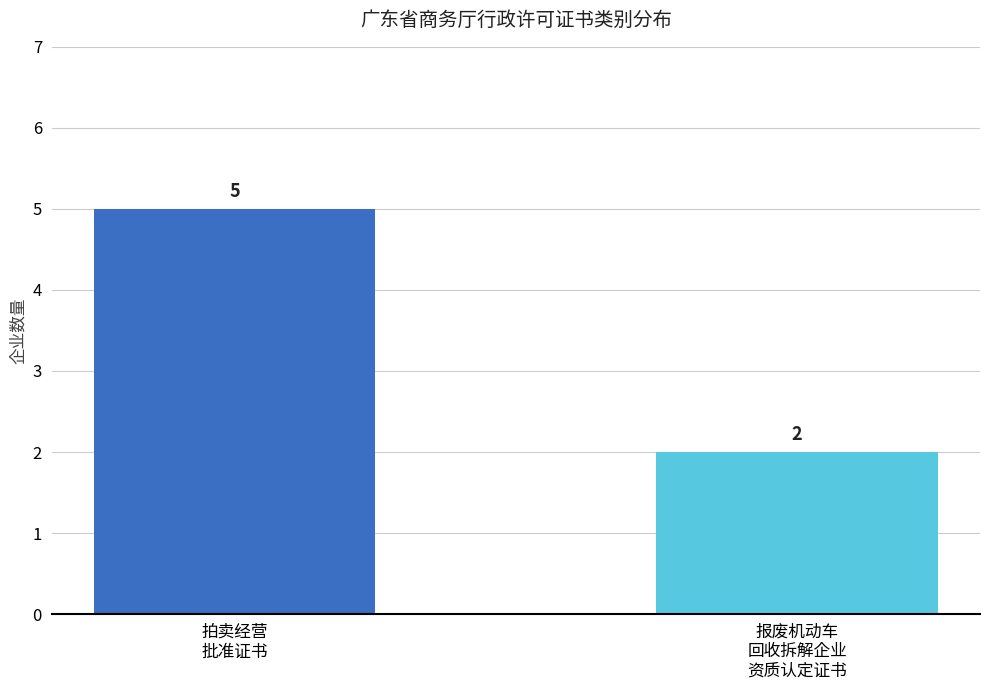

What is the change in value from 拍卖经营
批准证书 to 报废机动车
回收拆解企业
资质认定证书?

-3